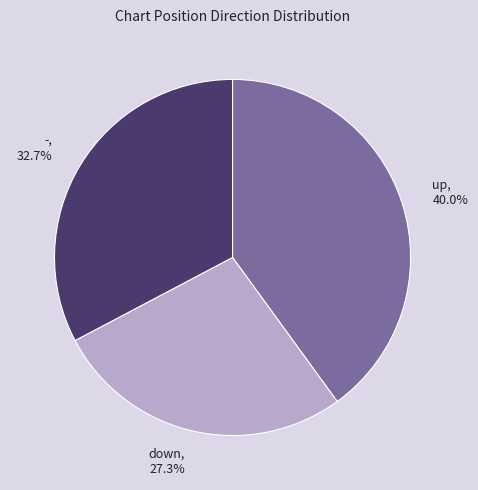

Combined, what portion of the pie is up and down?

67.3%